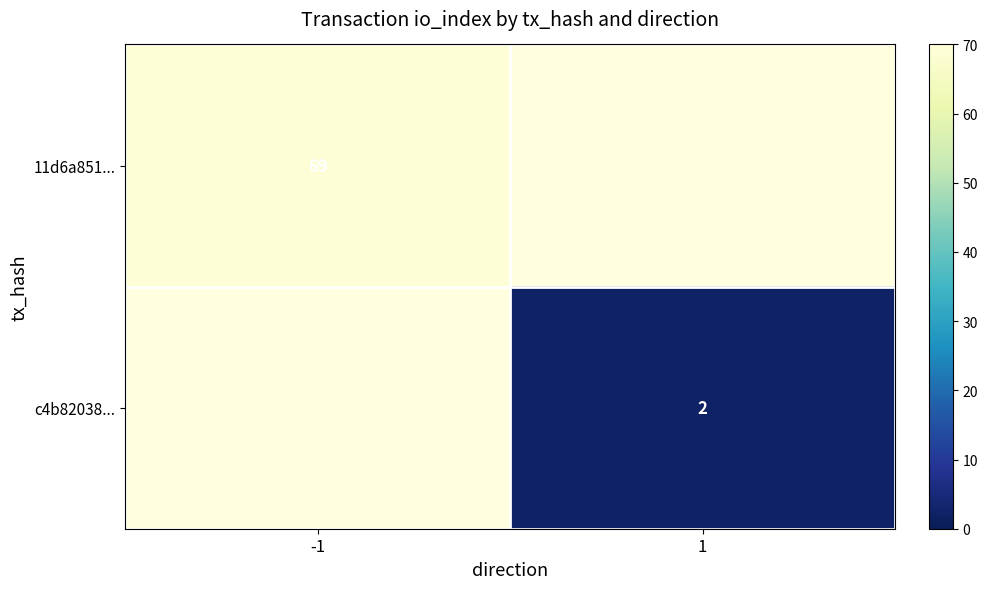

The value of c4b82038... at 1 is 2. True or false?

True